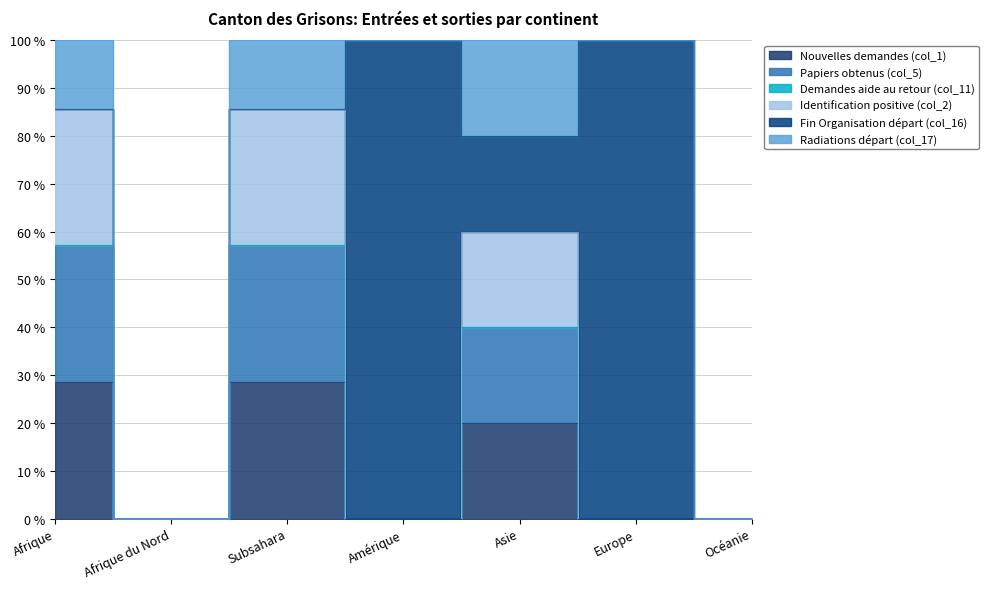

The value of Papiers obtenus (col_5) at Amérique is 0.0. True or false?

True